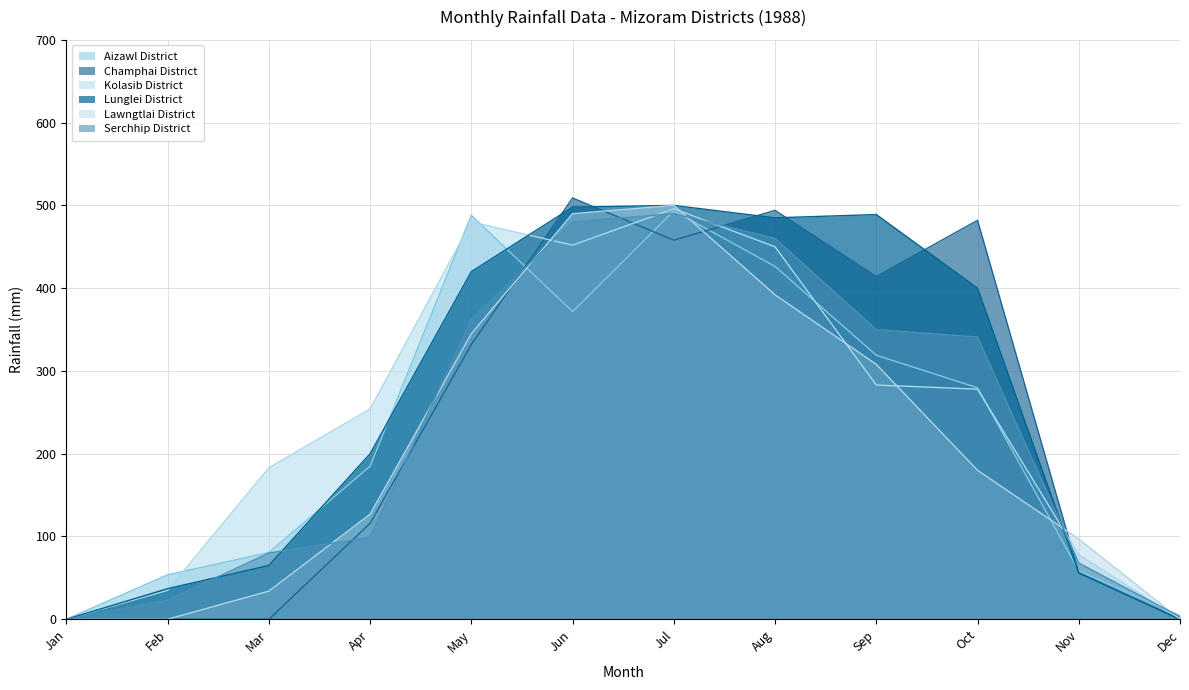

Where do Lawngtlai District and Champhai District first cross each other?

May and Jun